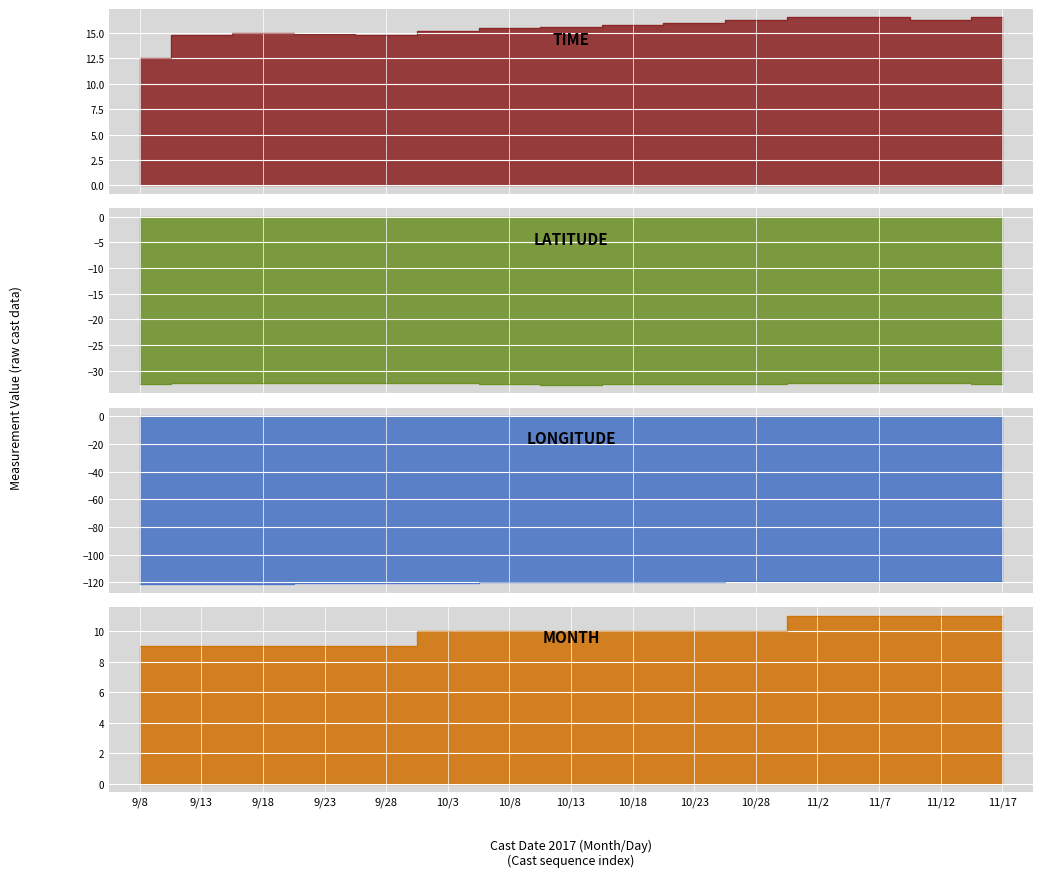

True or false: LATITUDE and MONTH cross at least once.

False